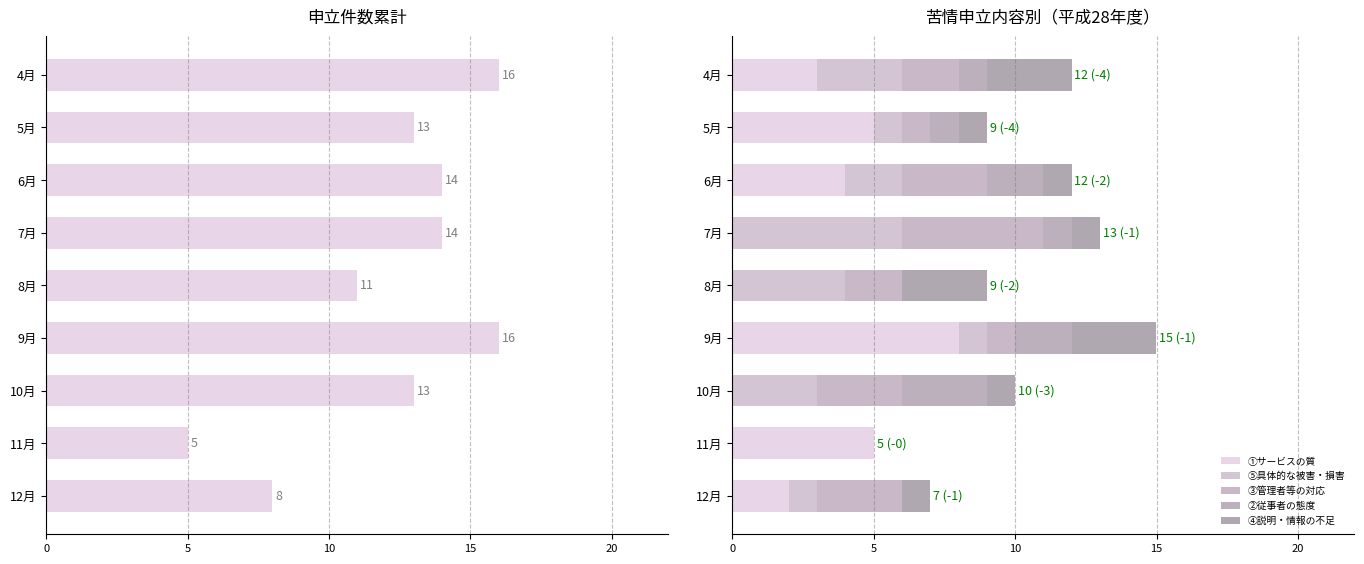

How many bars are there in total?

45